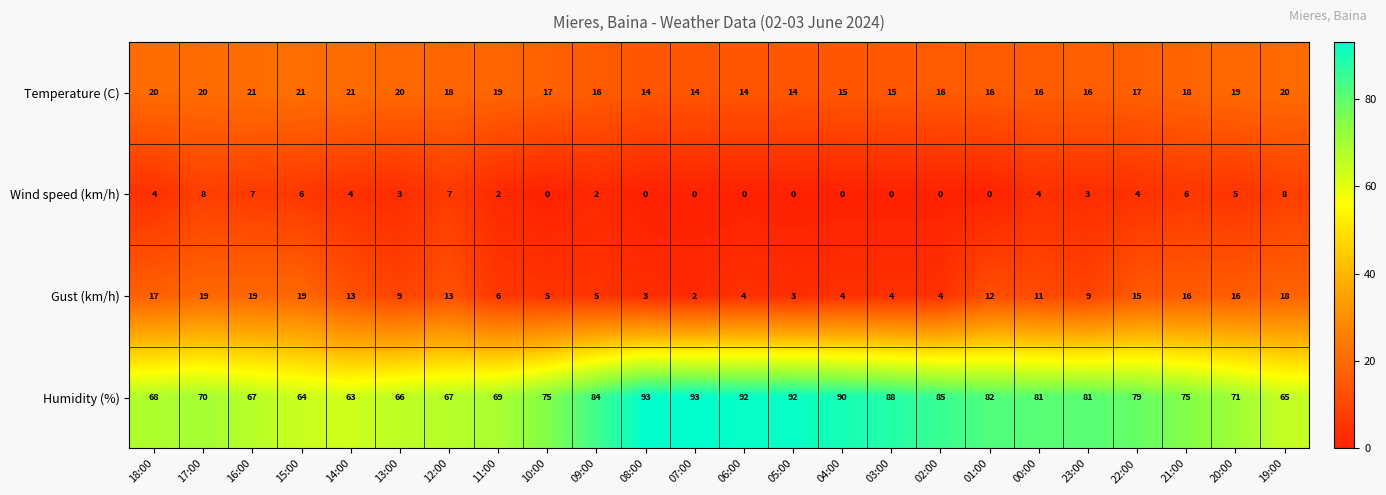

What is the difference between the Temperature (C) values at 08:00 and 10:00?

3